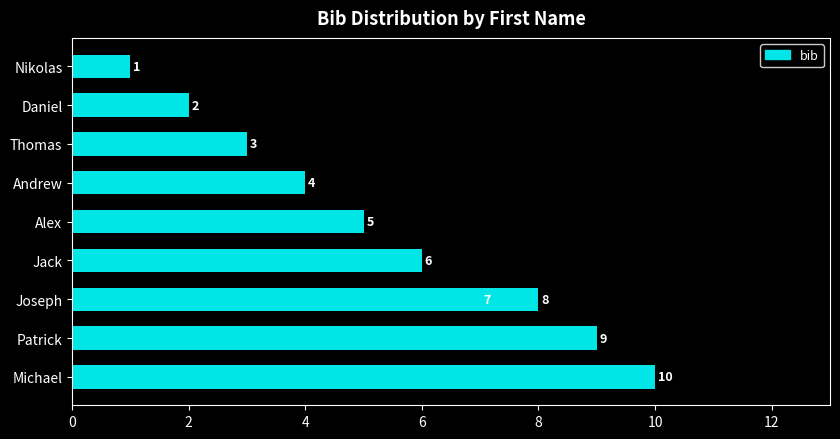

What is the average value?

6